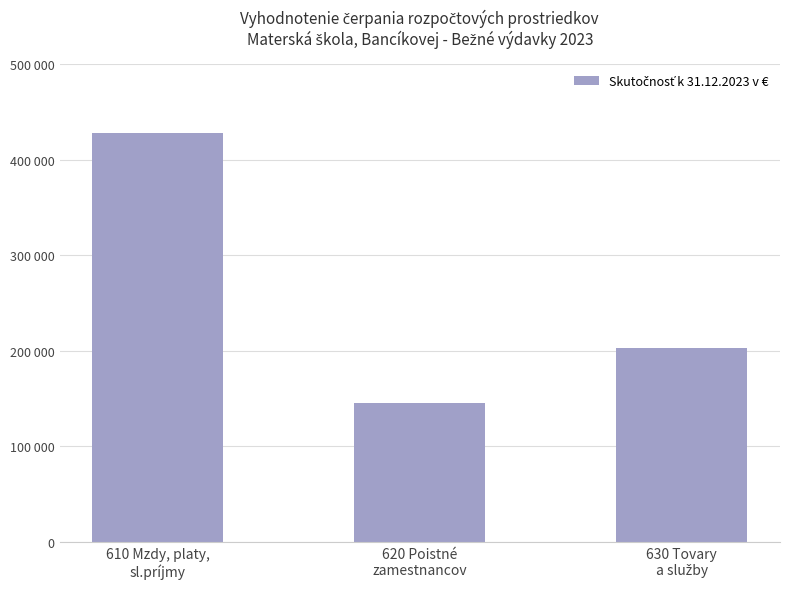

Does the chart contain any negative values?

No